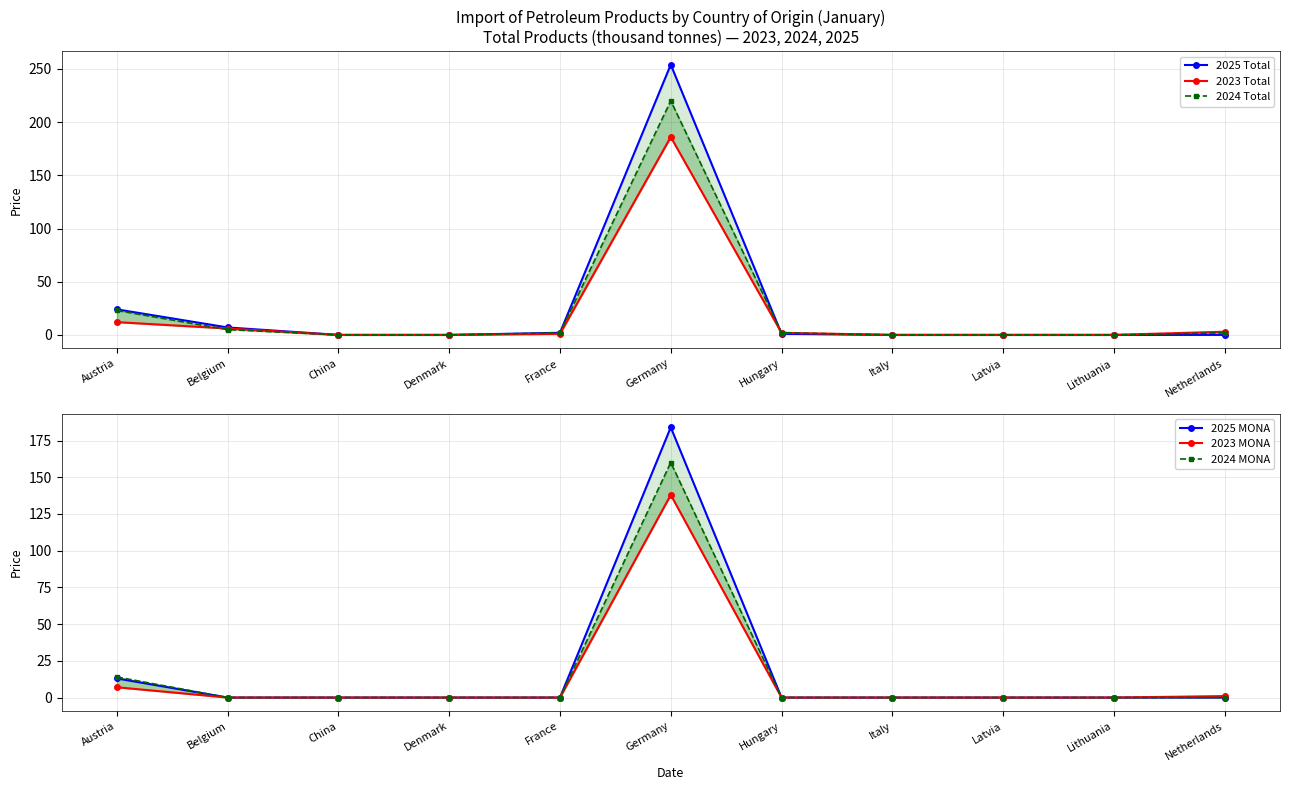

What is the difference between the maximum and minimum values in the 2025 Total series?

254